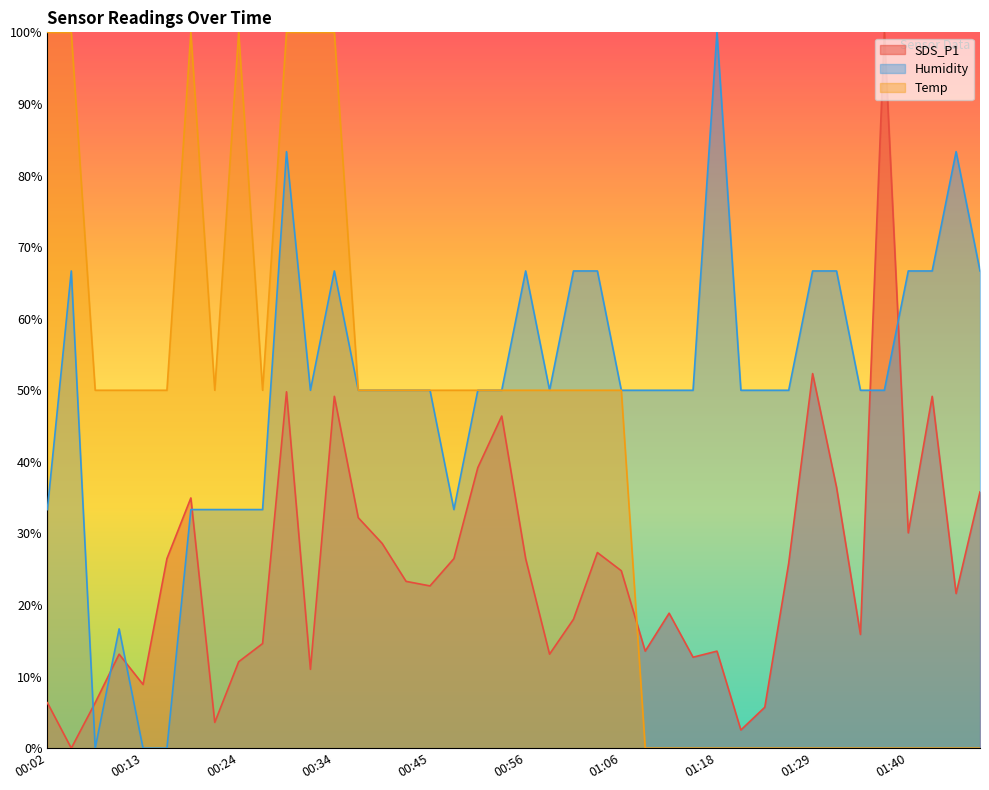

How many positive values does the Humidity series have?

37